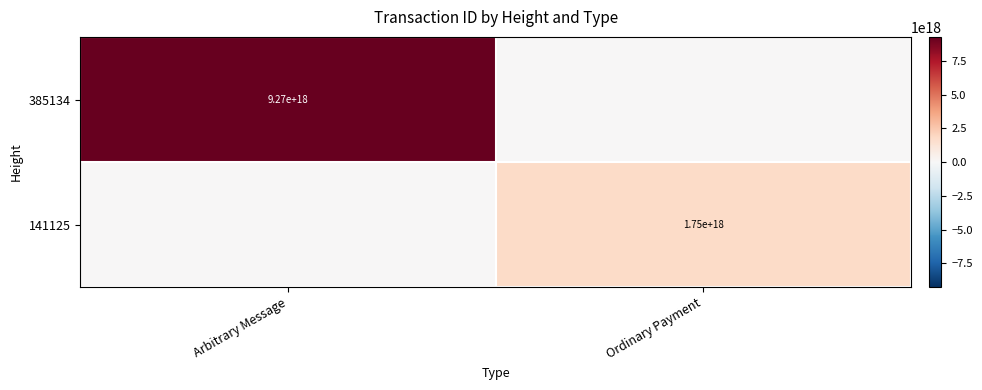

The value of 141125 at Ordinary Payment is 1750000000000000000. True or false?

True